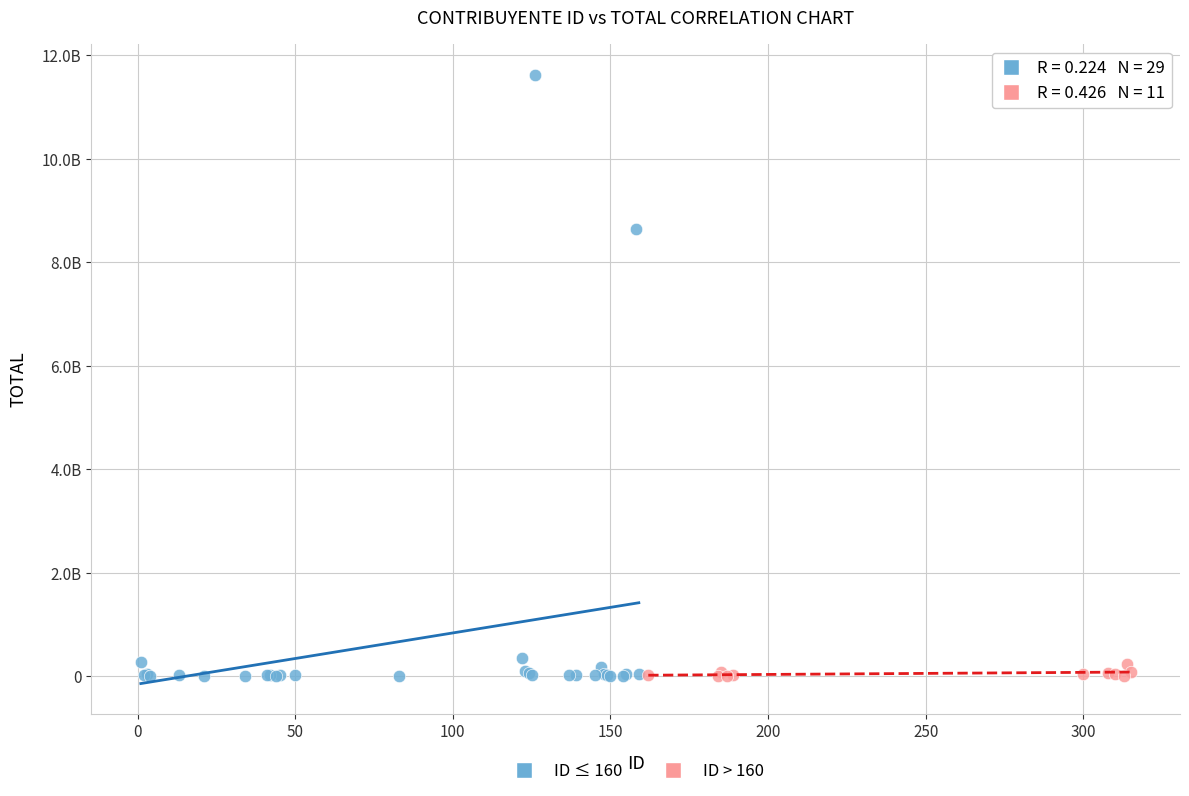

Which series reaches the maximum Y coordinate?

ID ≤ 160